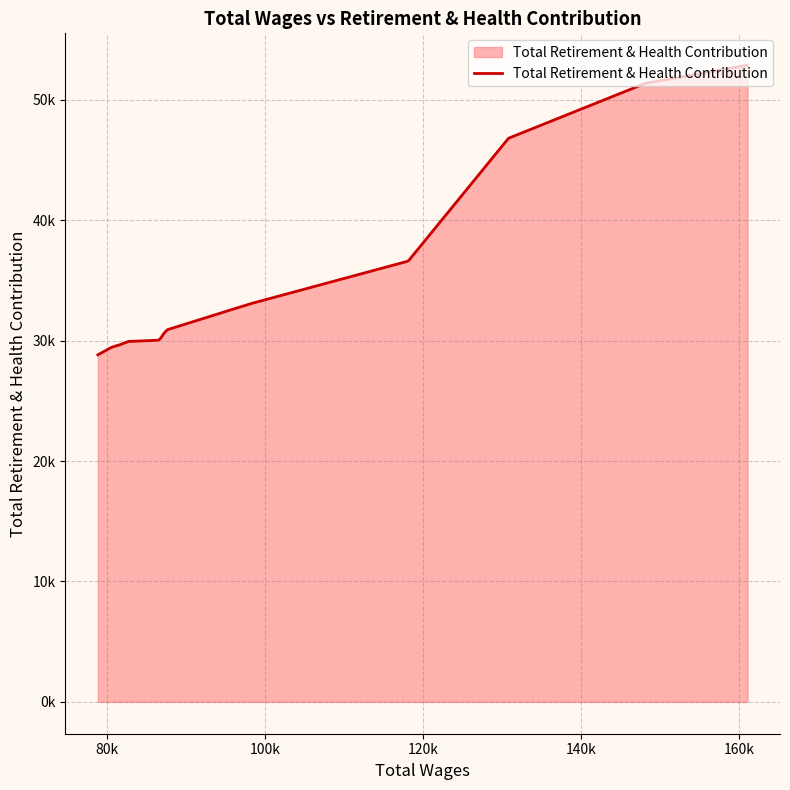

Does the chart have visible grid lines?

Yes